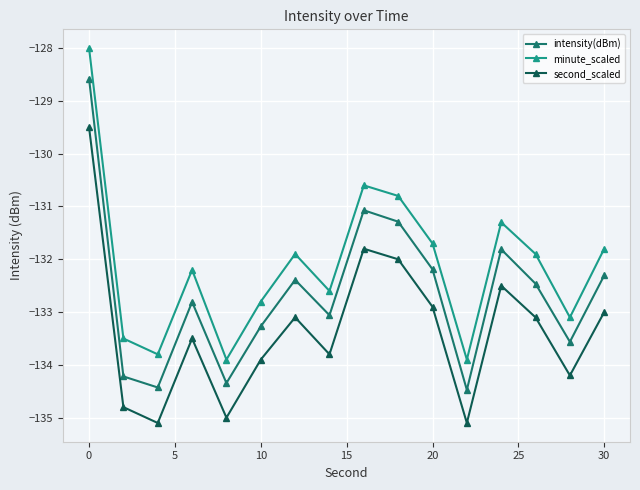

Which series has the largest total across all categories?

minute_scaled